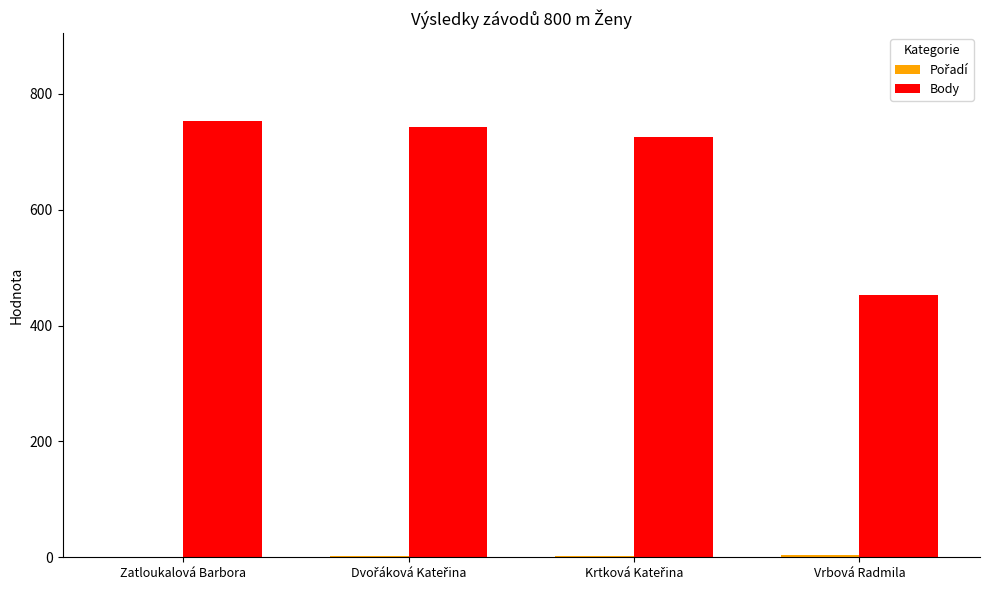

Which series has the largest total across all categories?

Body